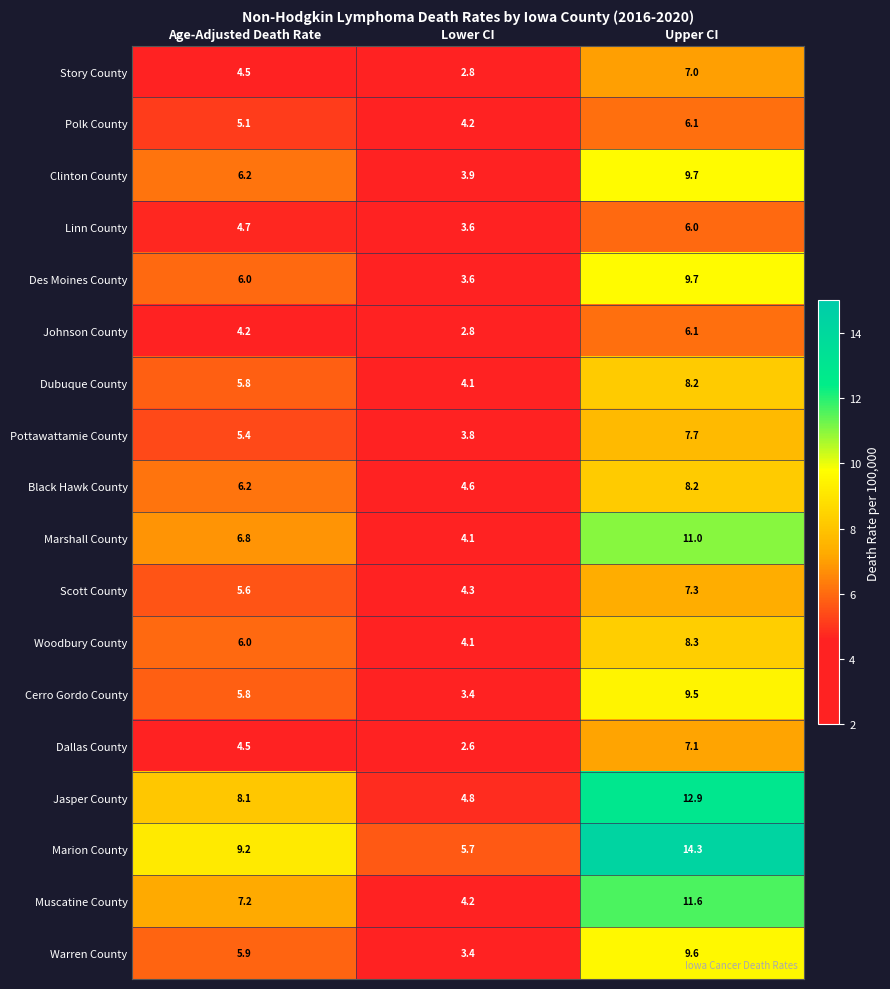

At which label is Cerro Gordo County closest to 6?

Age-Adjusted Death Rate